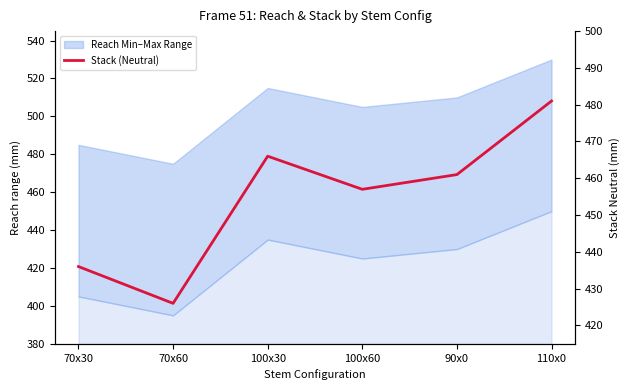

Rank the categories by value from highest to lowest.

110x0, 100x30, 90x0, 100x60, 70x30, 70x60